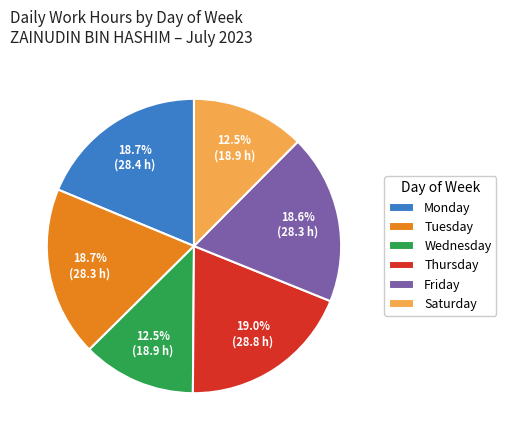

Does any single category account for the majority?

No